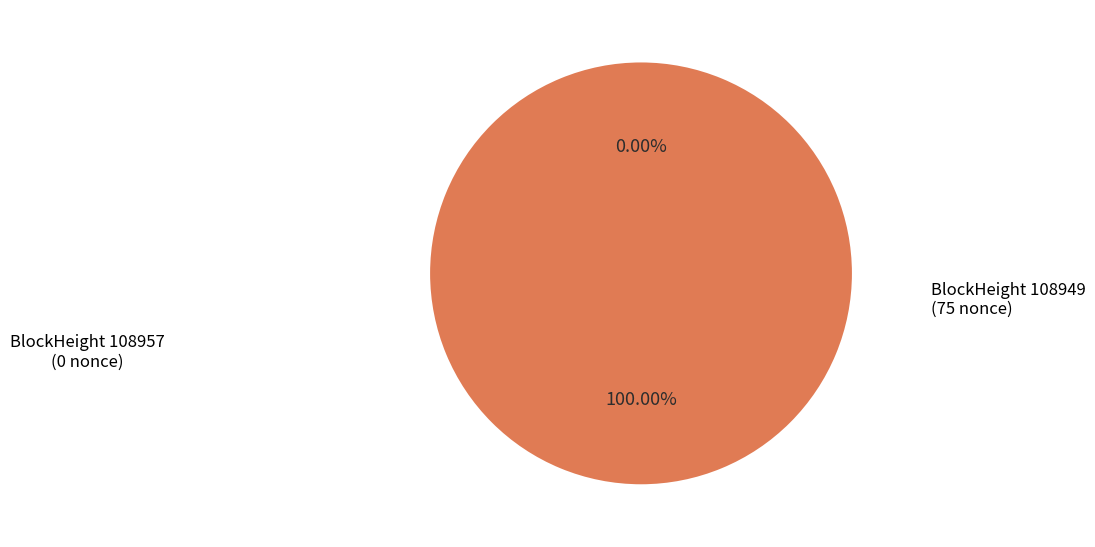

Is there a majority slice in this chart?

Yes